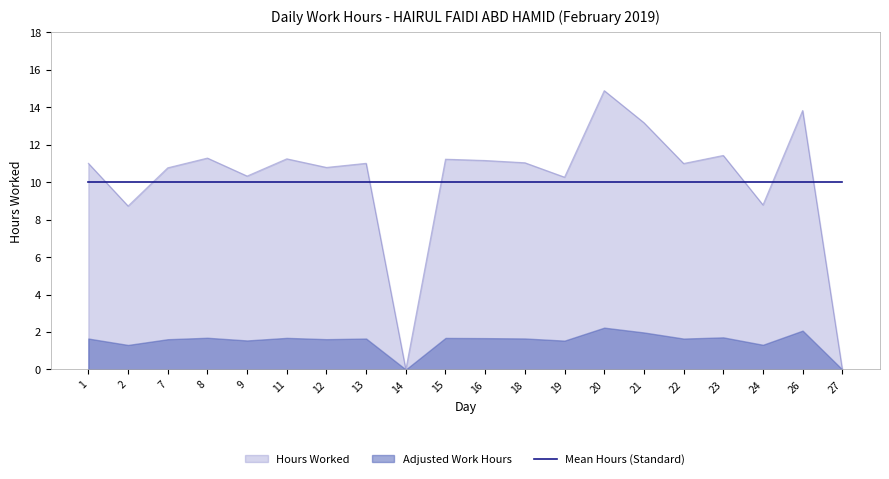

At which category does the chart reach its peak across all series?

20